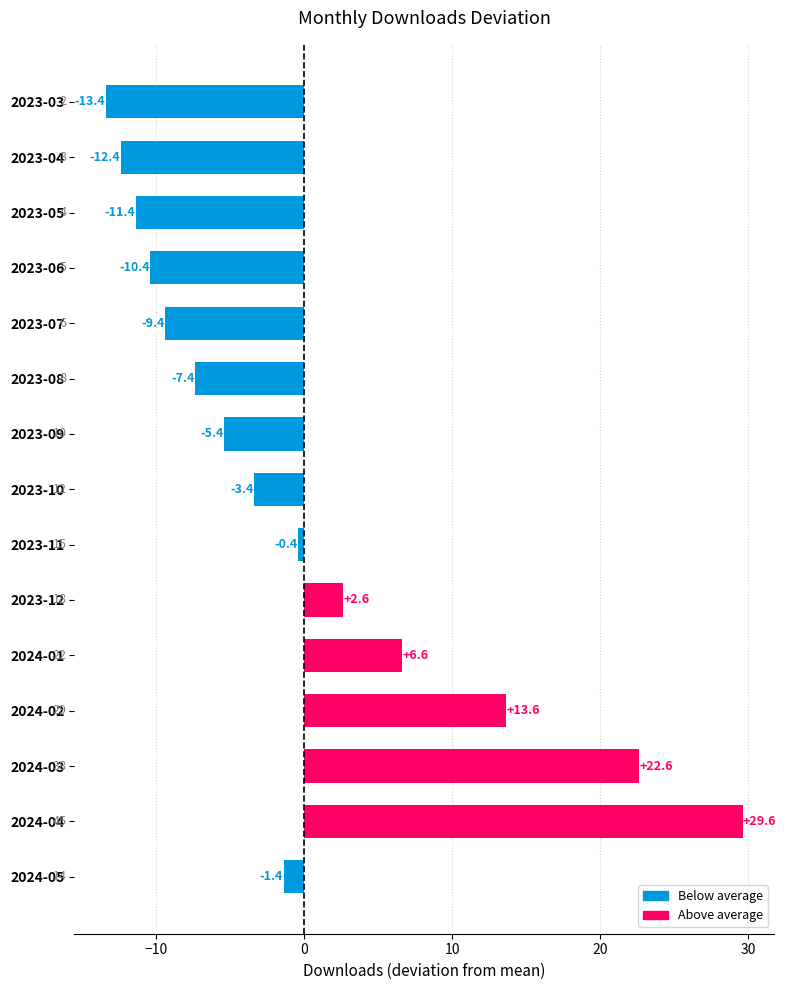

What is the greatest value displayed?

29.6